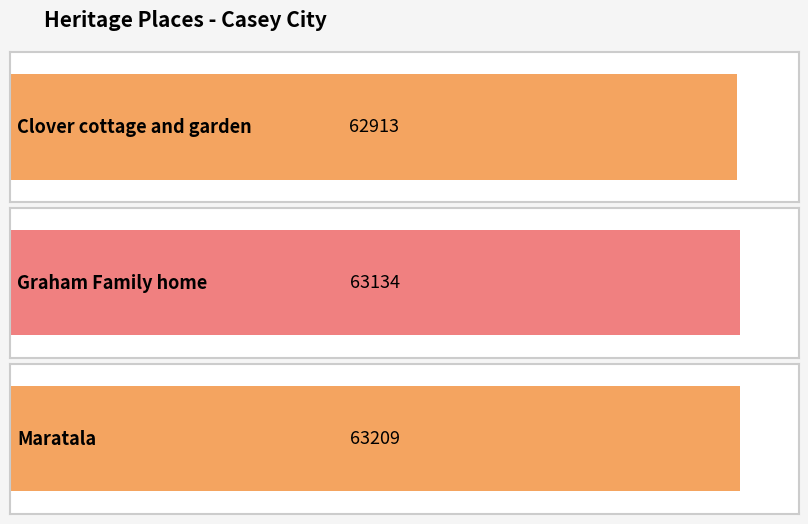

What is the label of the 3rd bar from the right?

Clover cottage and garden